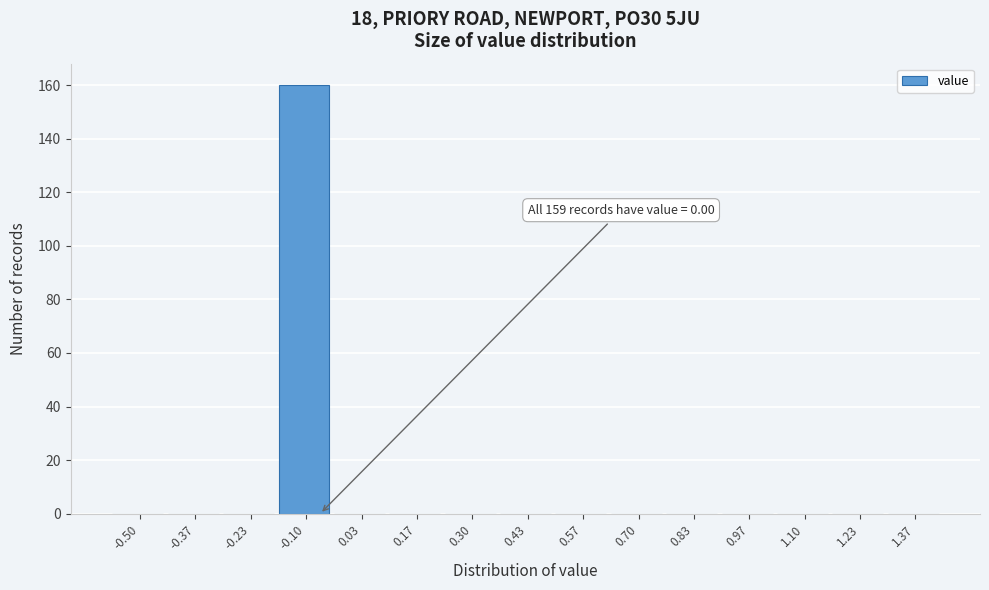

Reading left to right, list all the values displayed in this chart.

-0.50=0	-0.37=0	-0.23=0	-0.10=160	0.03=0	0.17=0	0.30=0	0.43=0	0.57=0	0.70=0	0.83=0	0.97=0	1.10=0	1.23=0	1.37=0